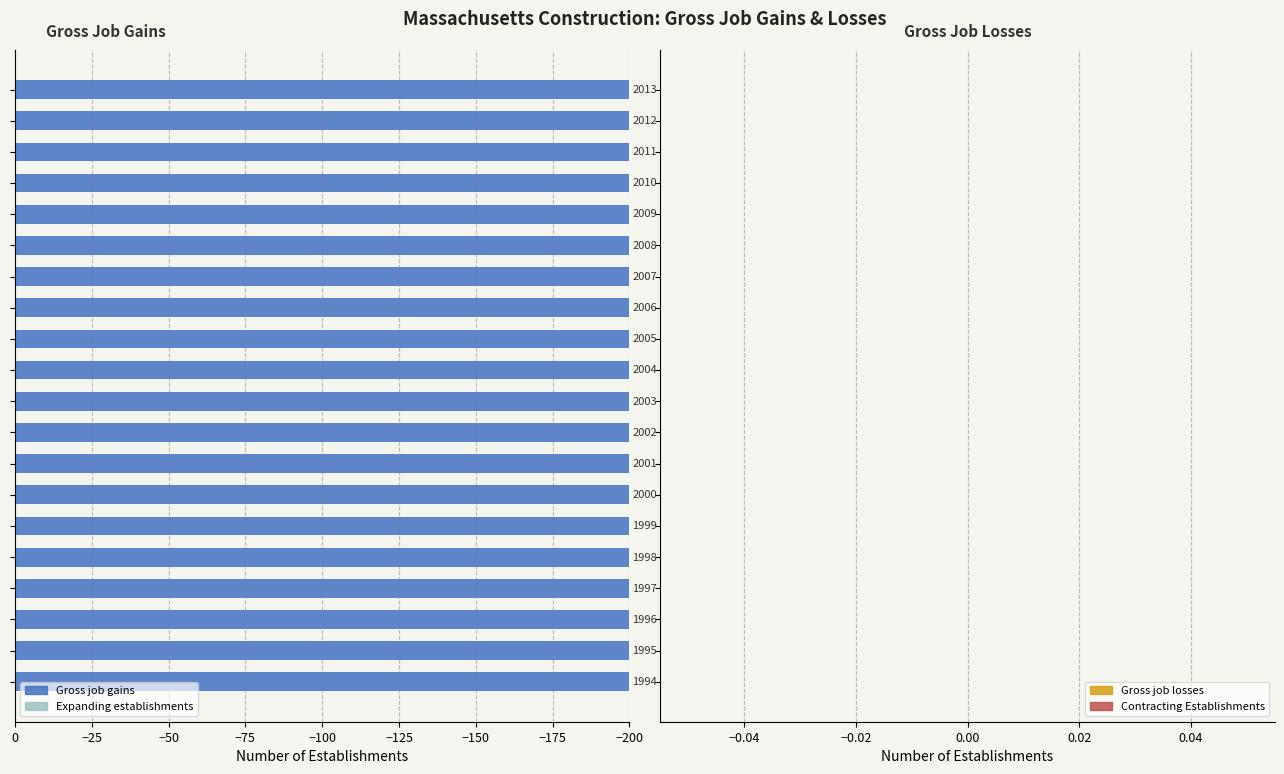

How many series are shown in this chart?

4